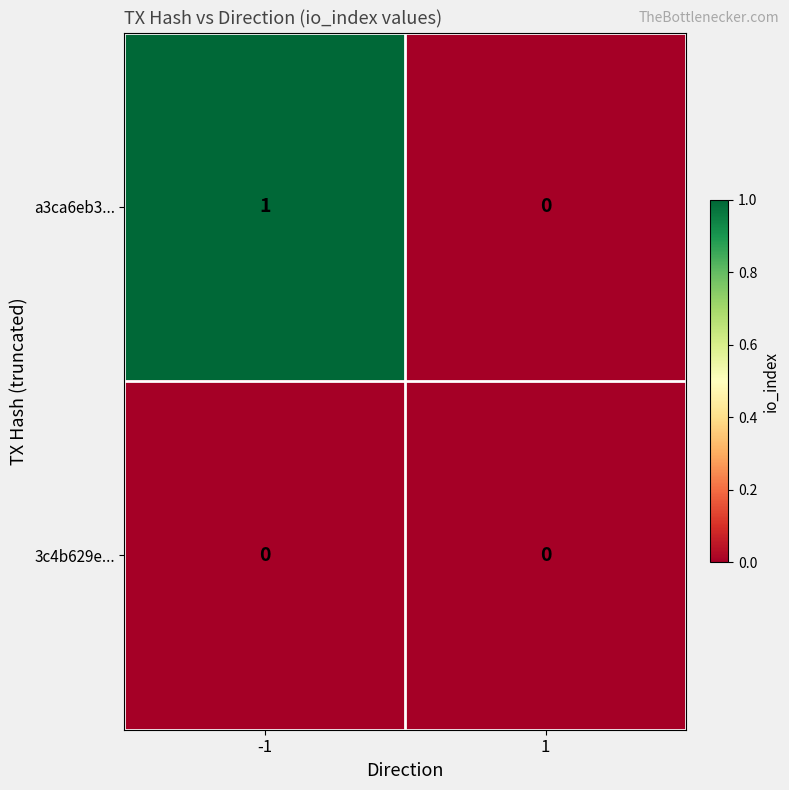

Reading left to right, what are all the values shown in this chart?

a3ca6eb3...: -1=1	1=0
3c4b629e...: -1=0	1=0